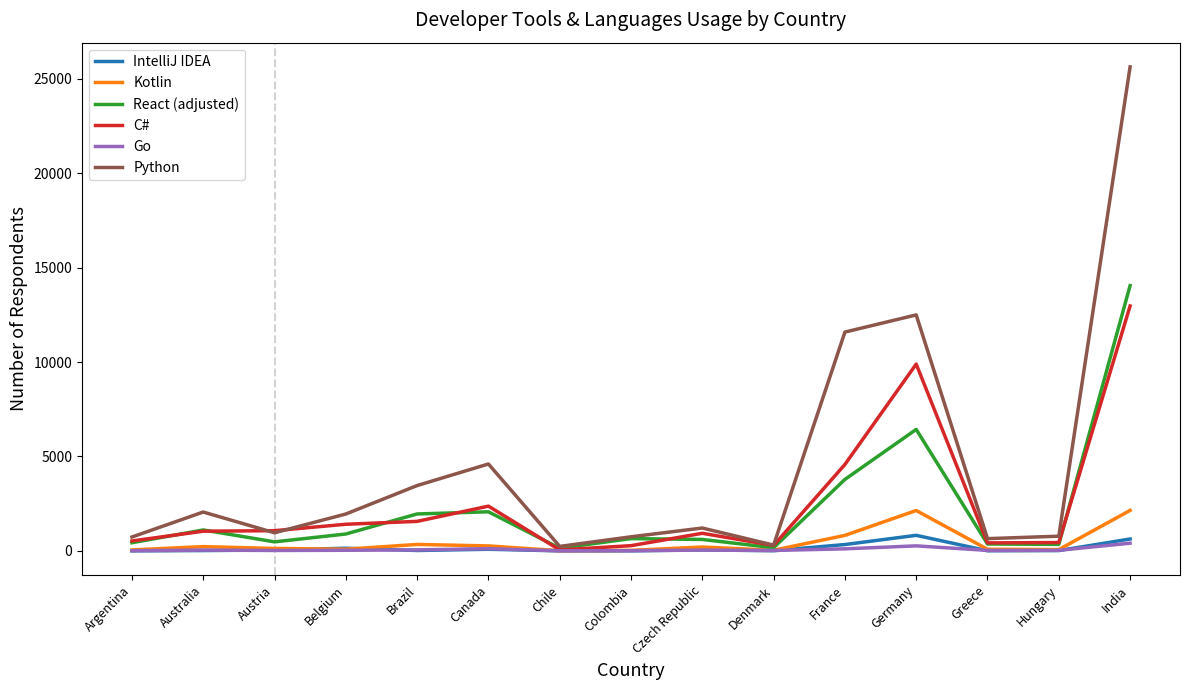

Which series changed the most between France and Germany?

C#